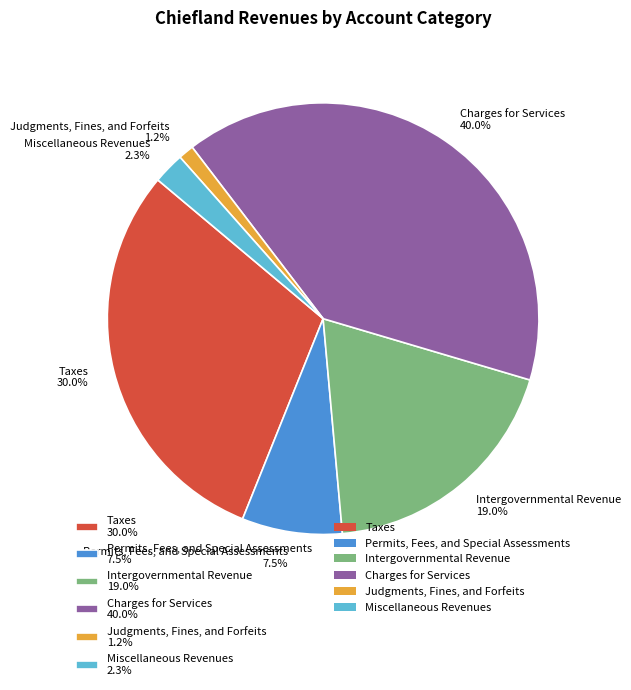

What is the total percentage of Charges for Services 40.0% and Intergovernmental Revenue 19.0%?

59.0%